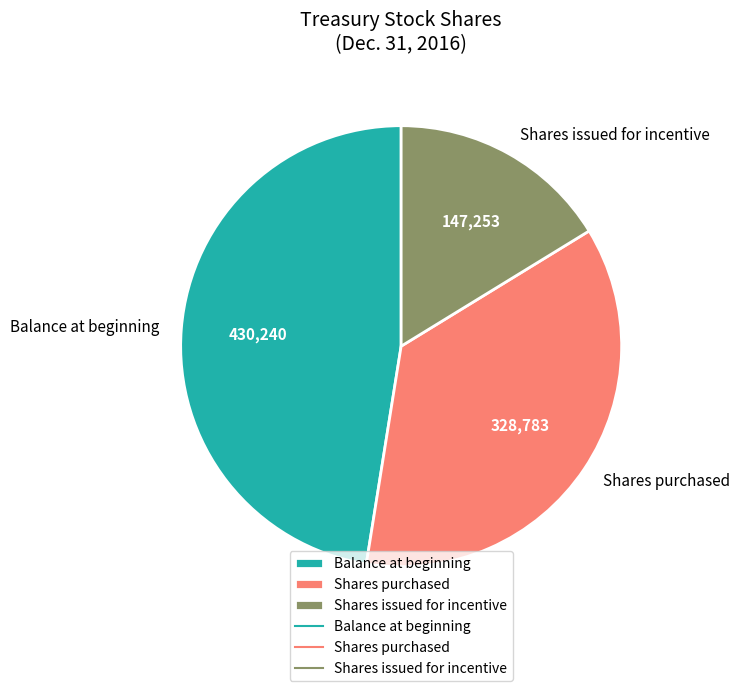

Is the sum of Shares purchased and Balance at beginning greater than half?

Yes